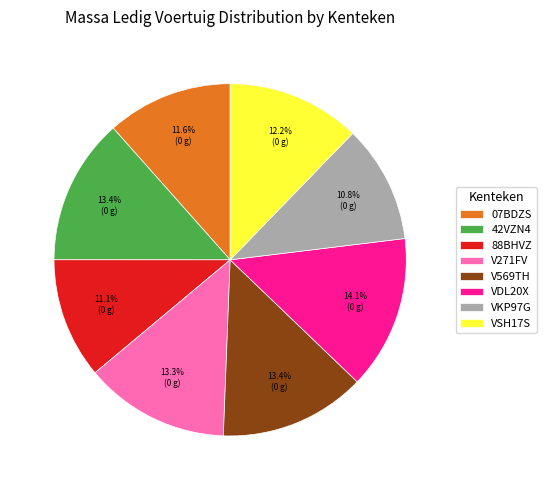

Which slice is the largest?

VDL20X